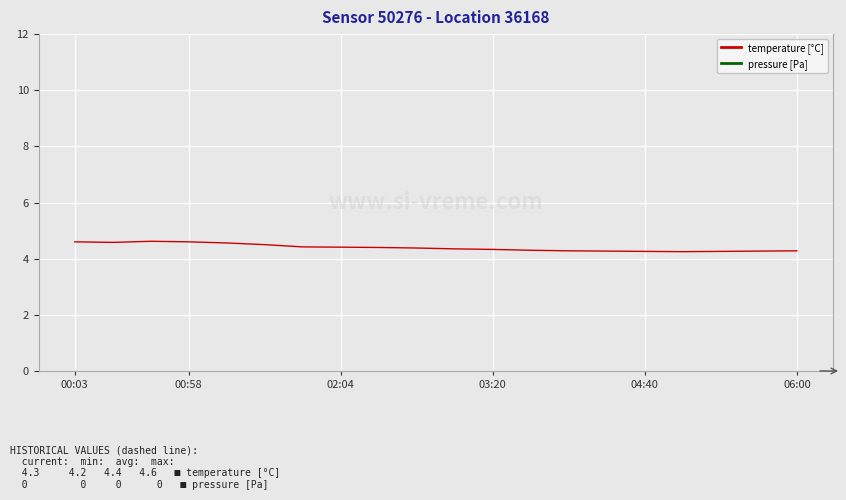

What is the greatest value displayed?

4.6